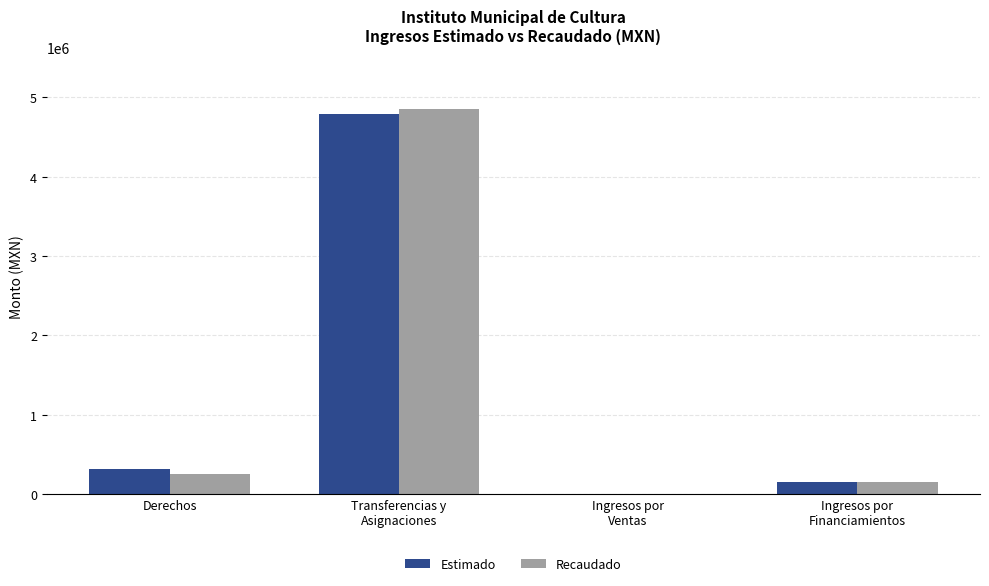

What is the sum of all Estimado values?

5276780.5